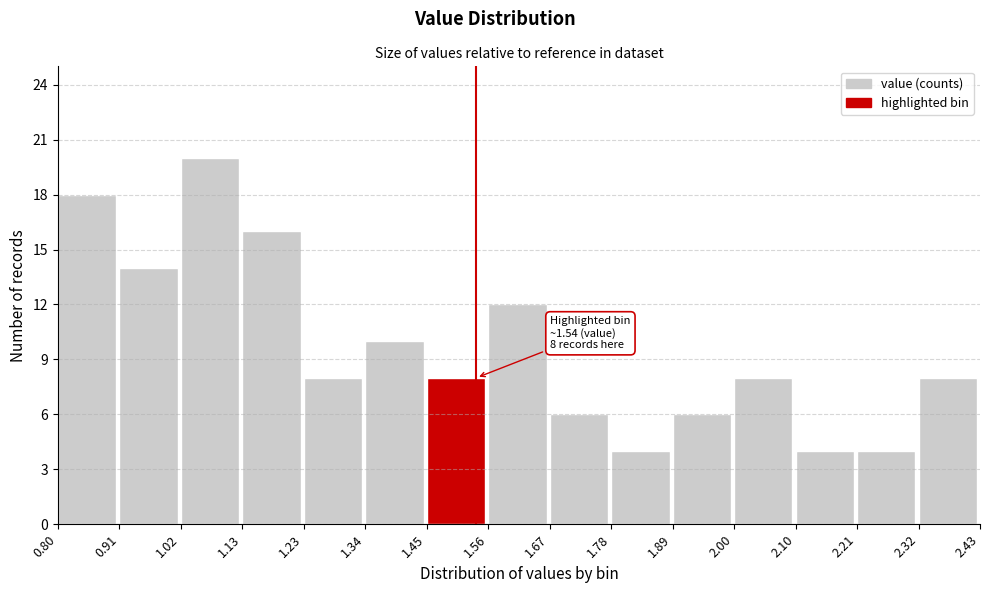

Over which range of the x-axis is the bar tallest?

1.02 to 1.13